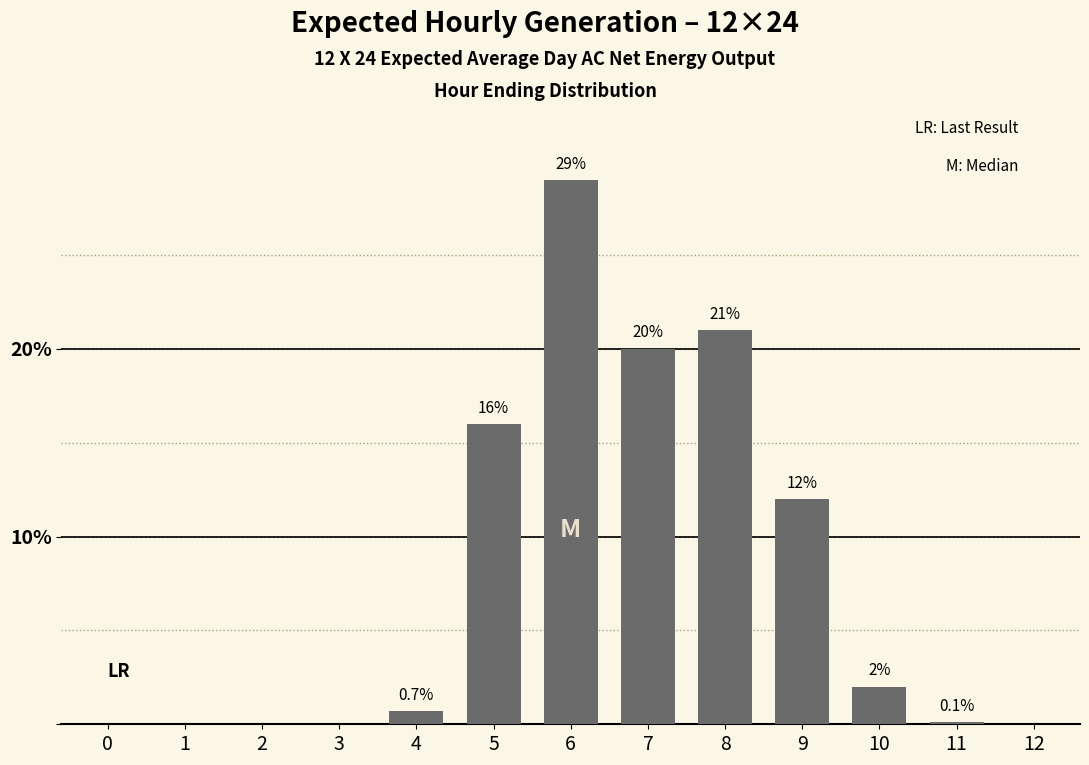

Reading left to right, transcribe all the data shown in this chart.

0=0.0	1=0.0	2=0.0	3=0.0	4=0.7	5=16.0	6=29.0	7=20.0	8=21.0	9=12.0	10=2.0	11=0.1	12=0.0